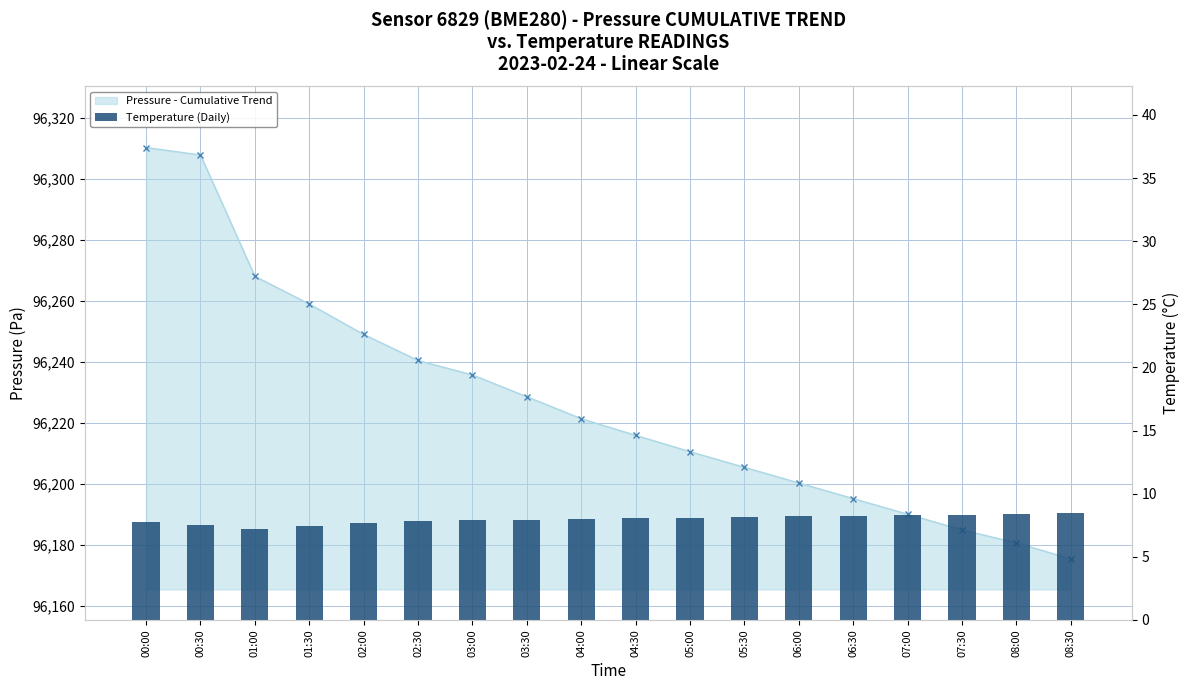

Does the chart contain any negative values?

No